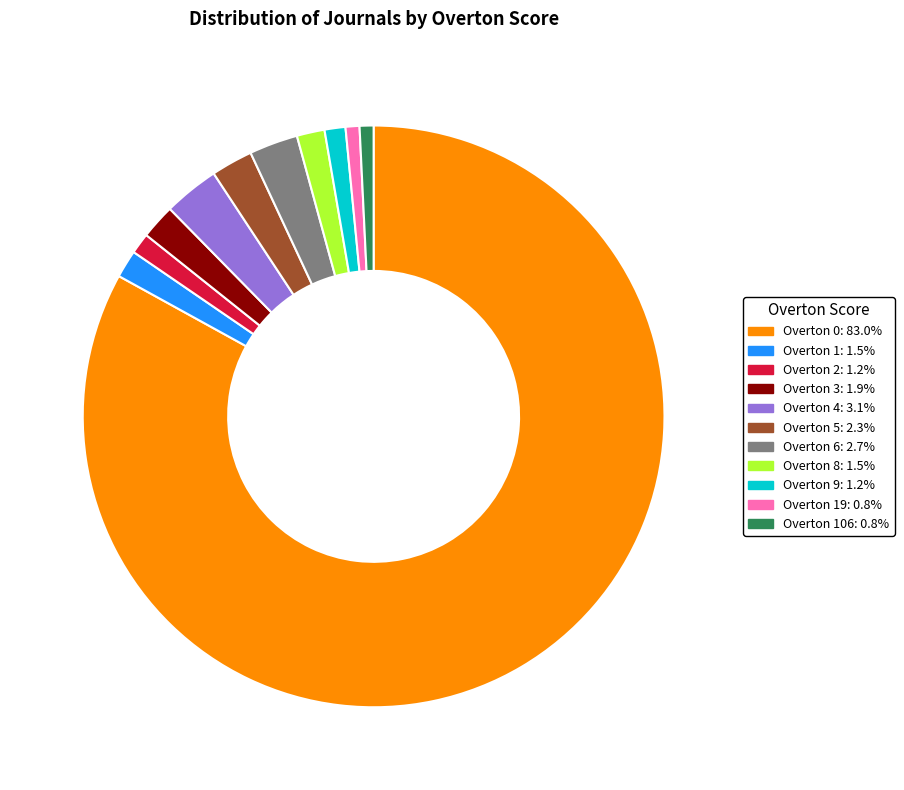

Is there a majority slice in this chart?

Yes